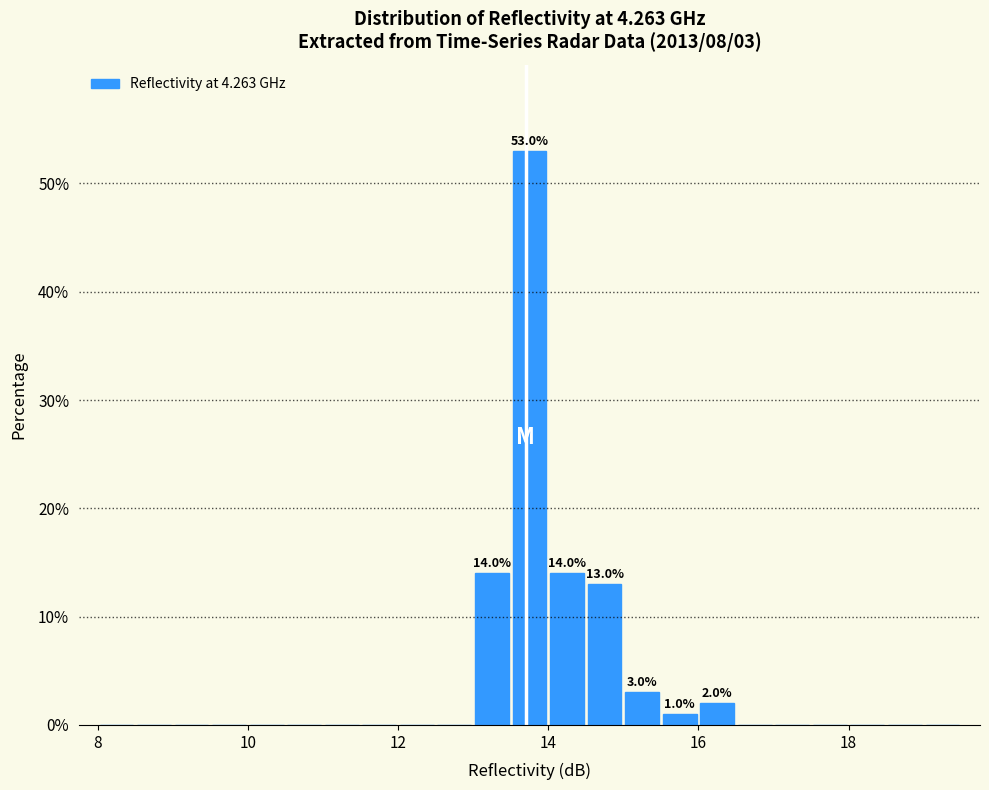

Read against the x-axis, roughly where is the centre of the tallest bar?

13.8